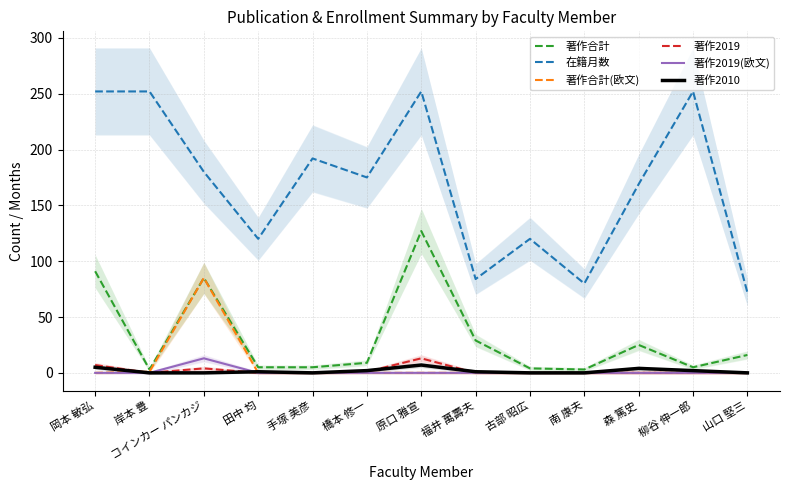

Which label corresponds to the smallest value in the chart?

岡本 敏弘